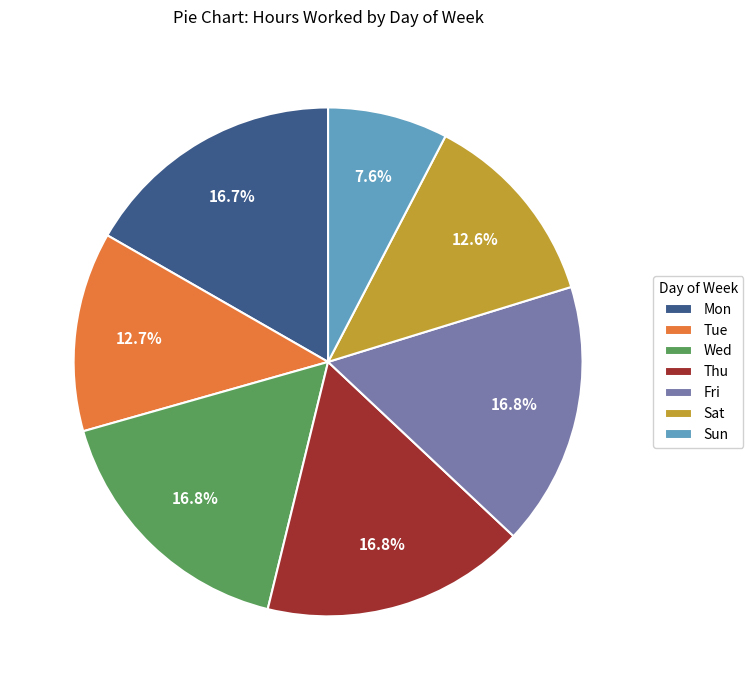

Which slice is the smallest?

Sun